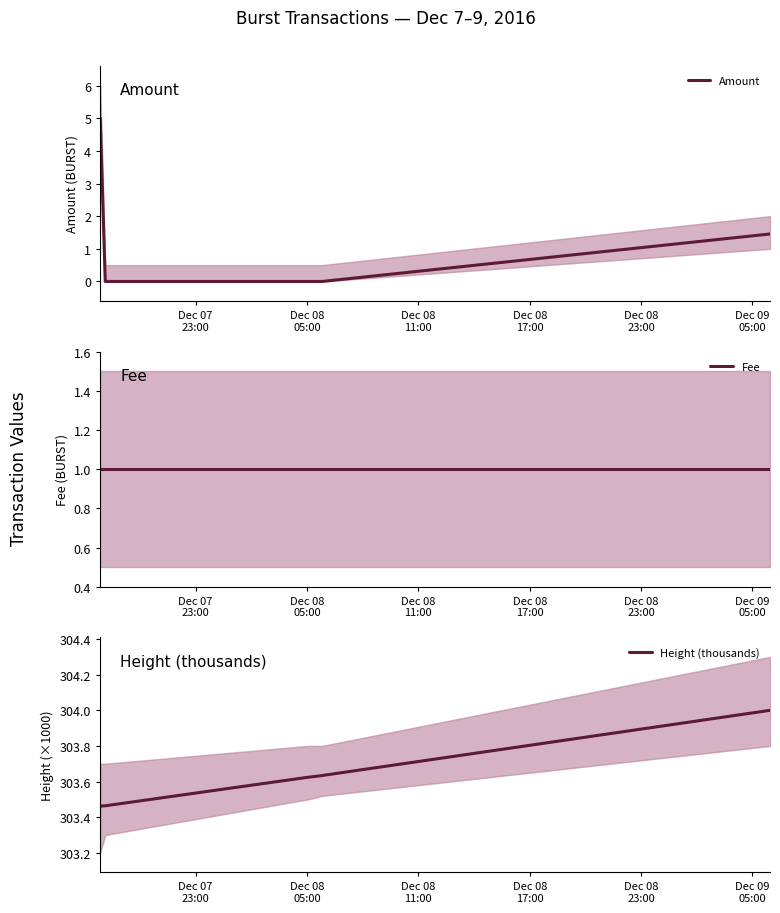

What is the sum of all Amount values?

6.5